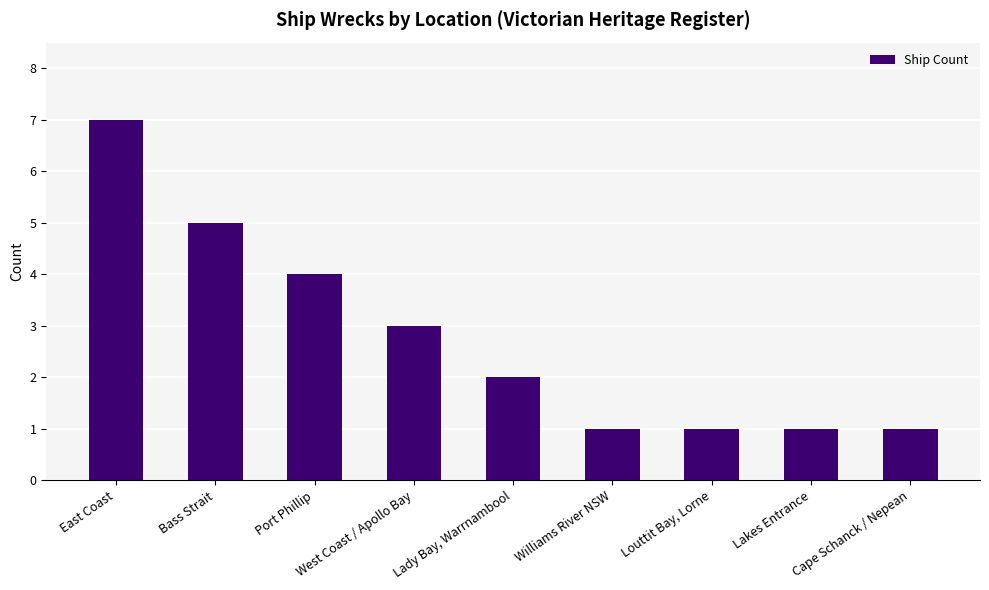

What is the label of the 1st bar from the left?

East Coast